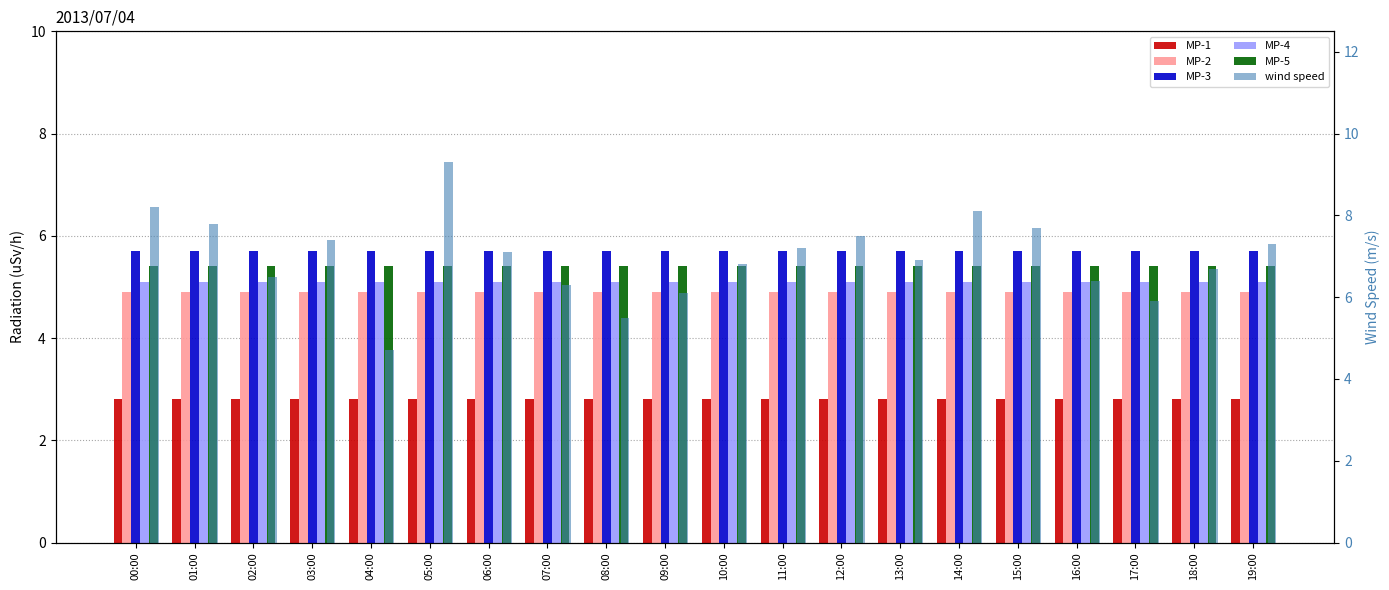

Does the chart contain stacked bars?

No